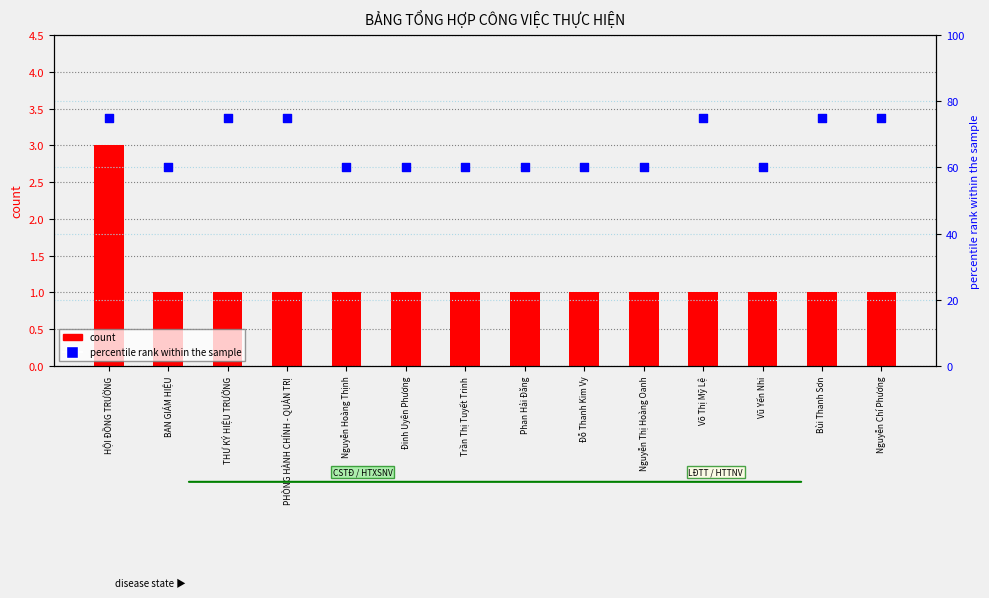

Which series reaches the maximum Y coordinate?

percentile rank within the sample